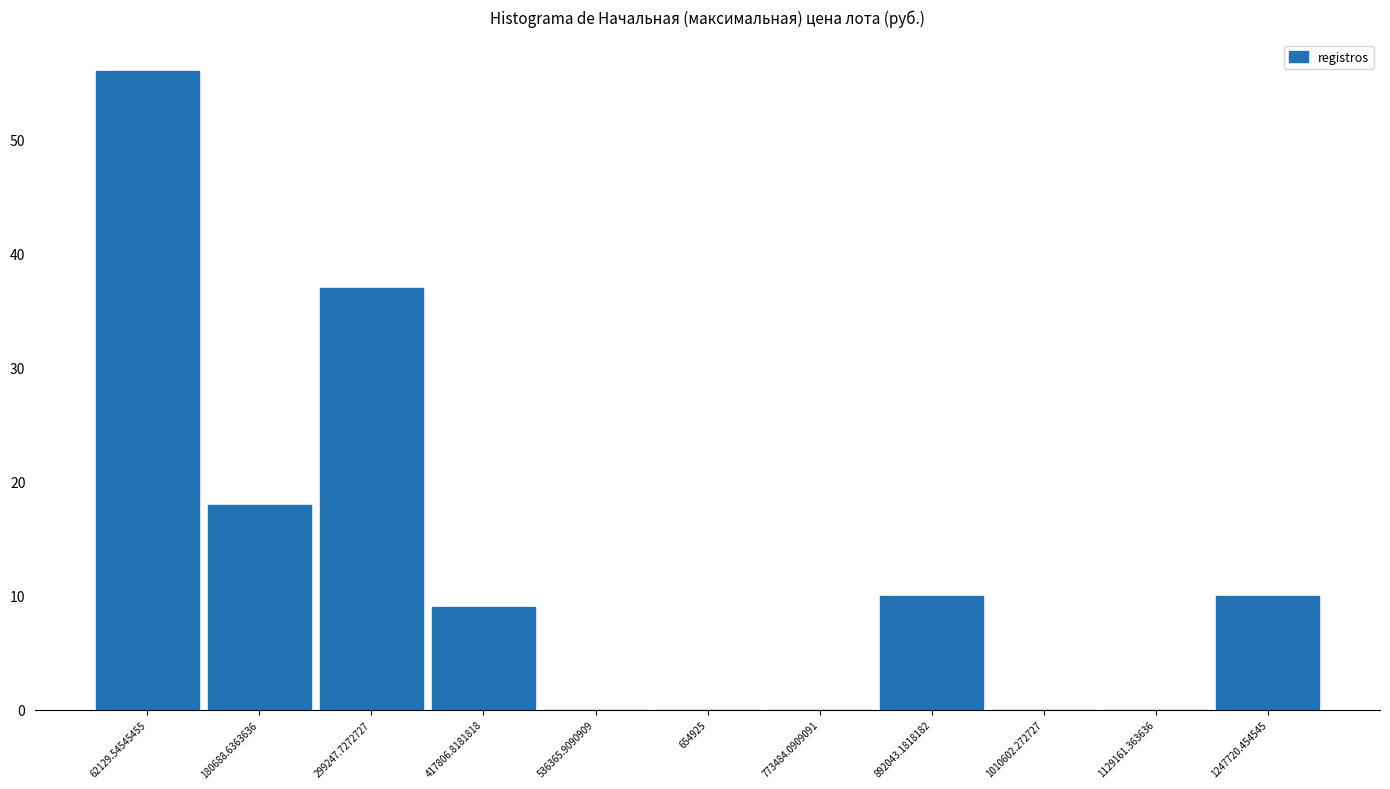

What is the height of the bar covering 1180000 to 1300000 on the x-axis? Neither the bar edges nor the heights are printed on the chart, so give them approximately, as read against the axes.

10